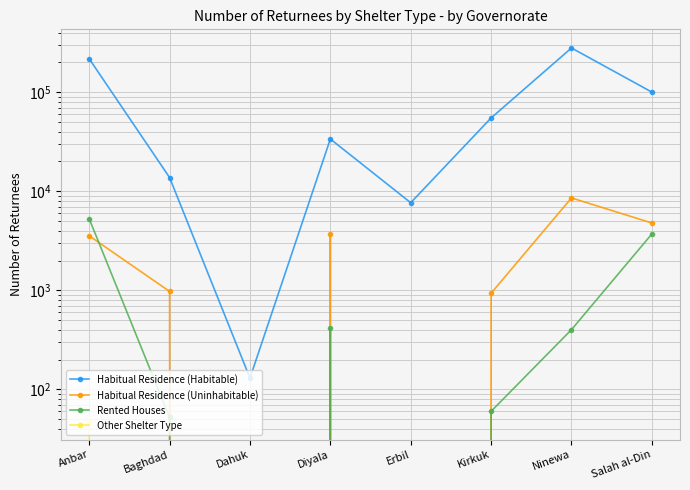

What are all the series names shown in the legend?

Habitual Residence (Habitable), Habitual Residence (Uninhabitable), Rented Houses, Other Shelter Type